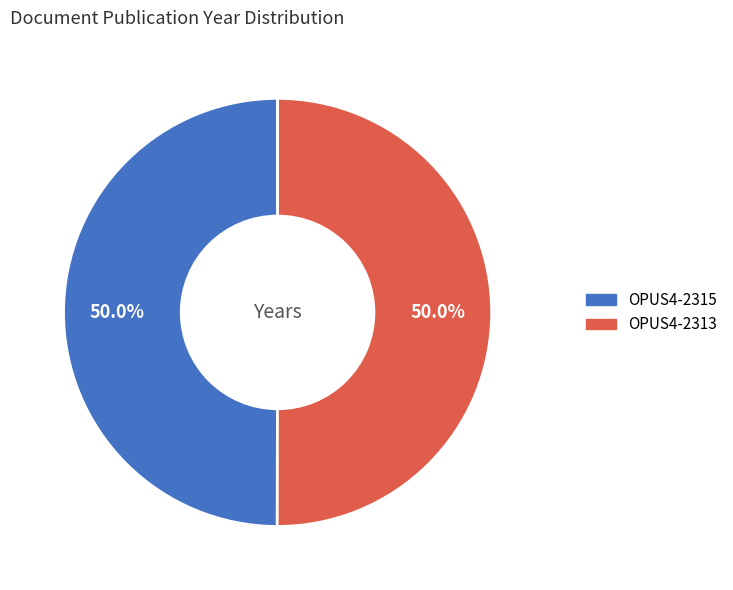

What is the ratio of the value at OPUS4-2313 to the value at OPUS4-2315?

1.0